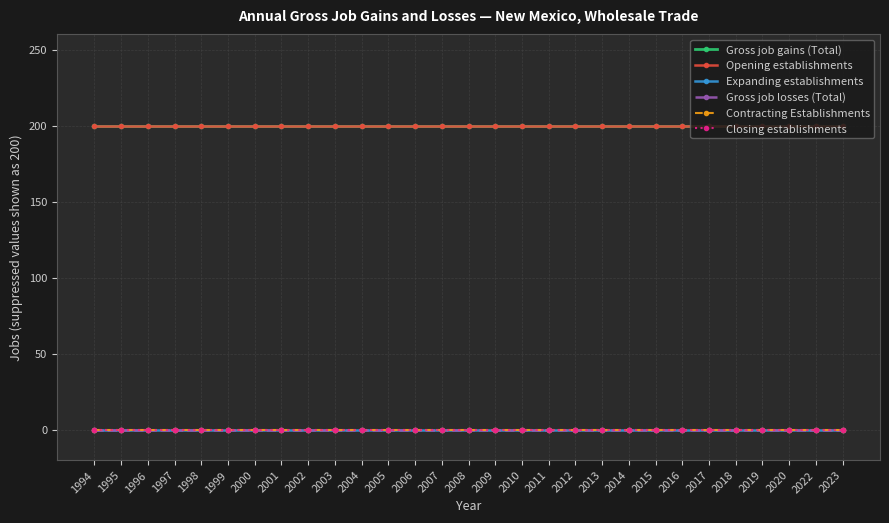

Does the chart have visible grid lines?

Yes